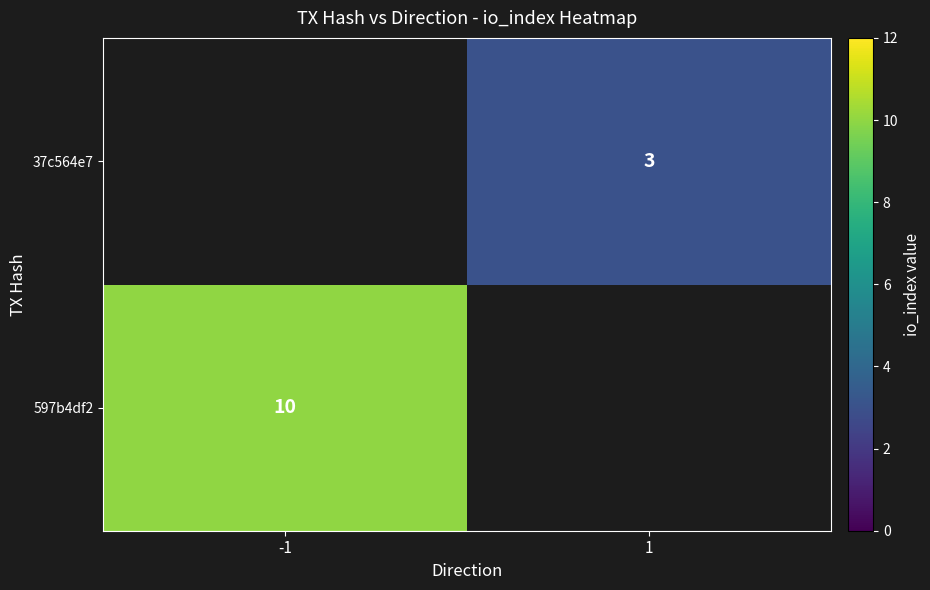

The 597b4df2 series shows 4 at -1. True or false?

False